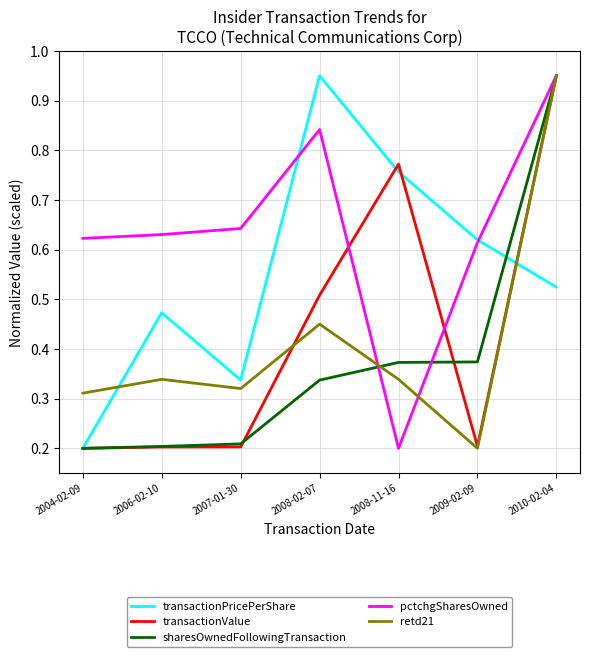

At which label does transactionPricePerShare reach its peak?

2008-02-07